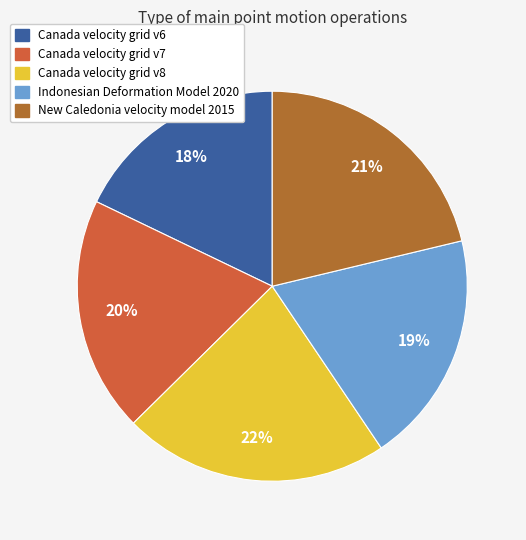

Do New Caledonia velocity model 2015 and Indonesian Deformation Model 2020 together represent more than half of the pie?

No